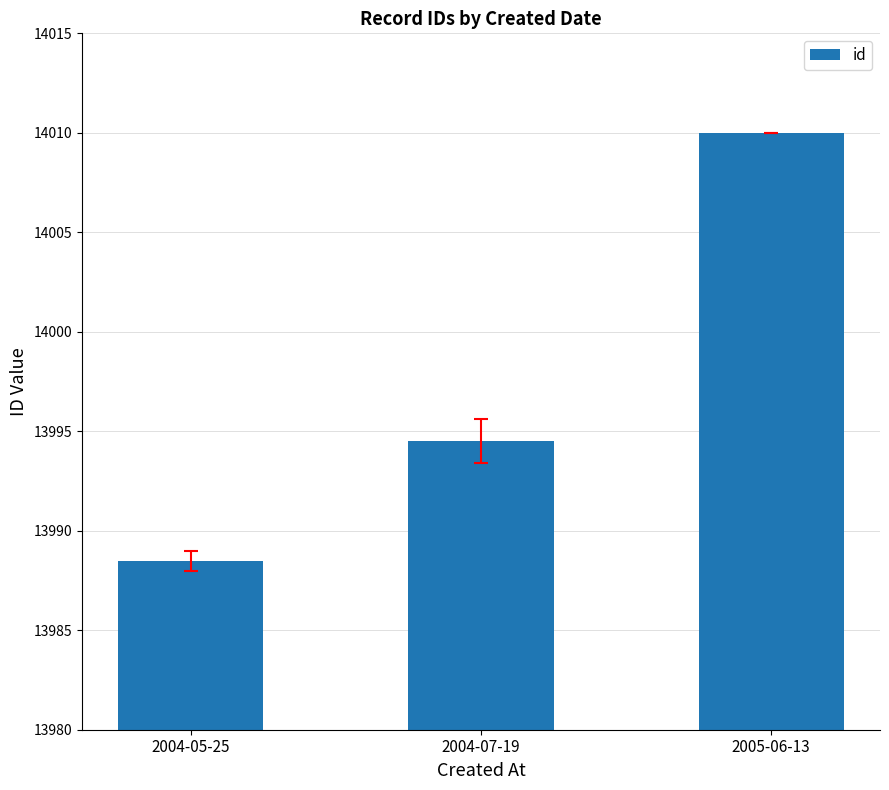

Is it true that the value at 2004-05-25 is 7710.1?

False